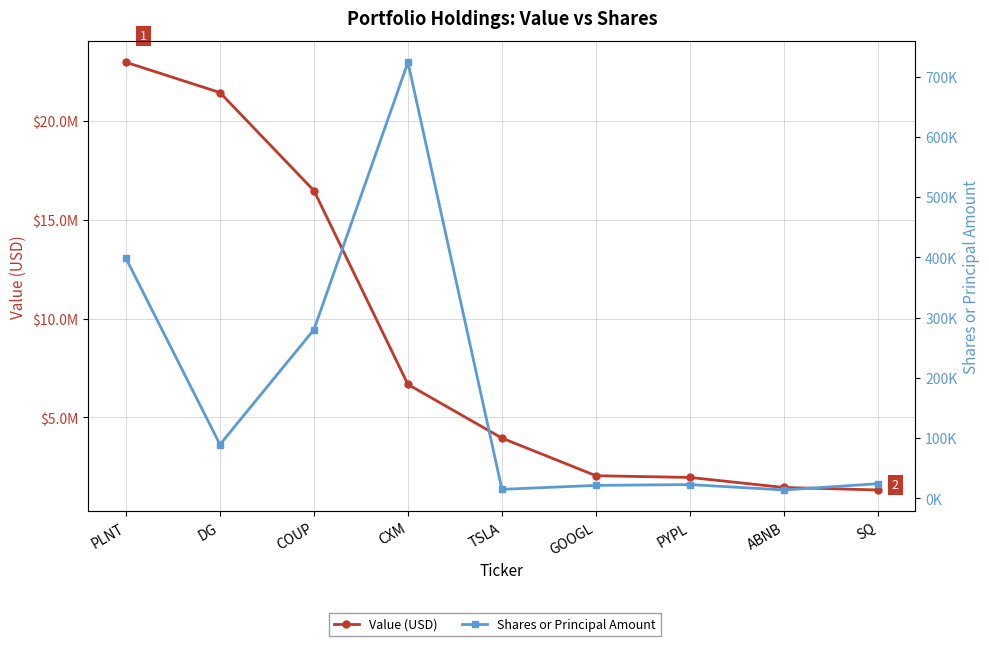

Reading right to left, what are all the values shown in this chart?

Value (USD): 1336000	1461000	1969000	2056000	3958000	6672000	16469000	21428000	22959000
Shares or Principal Amount: 24289	13905	22871	21492	14922	723693	280092	89334	398181